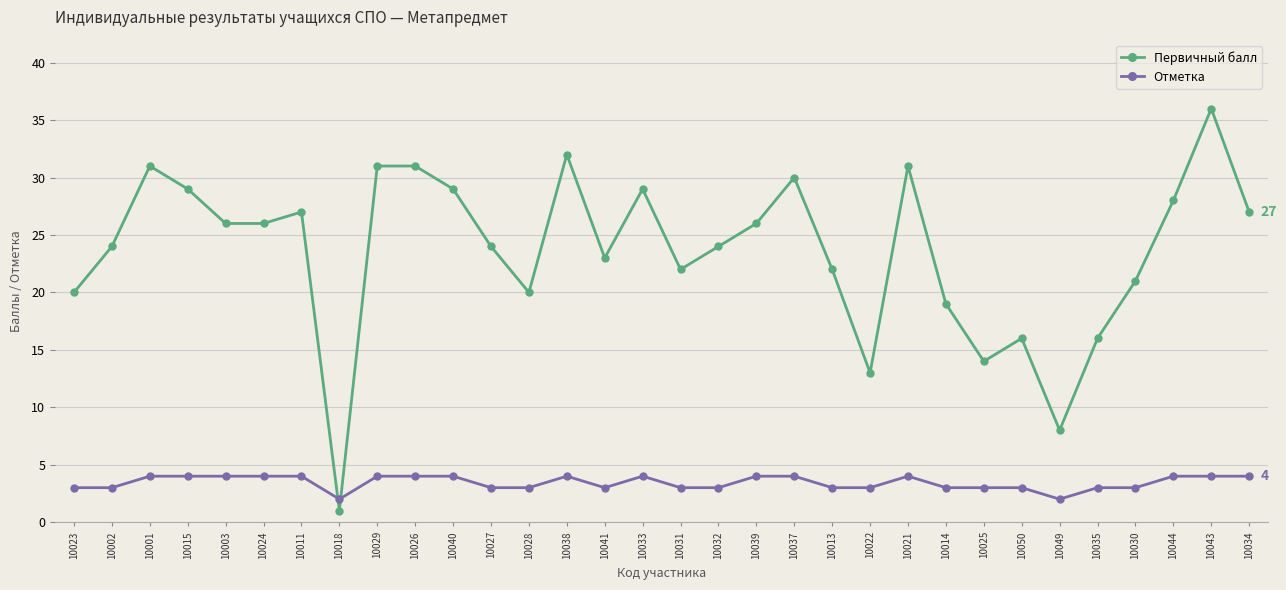

Between 10013 and 10035, which series saw the biggest shift?

Первичный балл